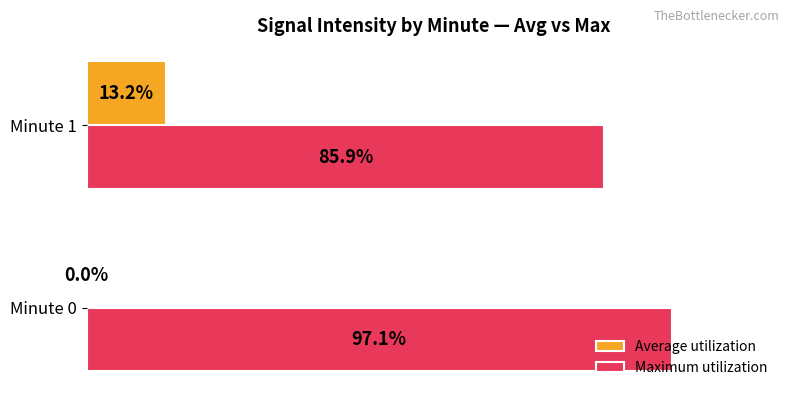

Between Minute 0 and Minute 1, which series saw the biggest shift?

Average utilization